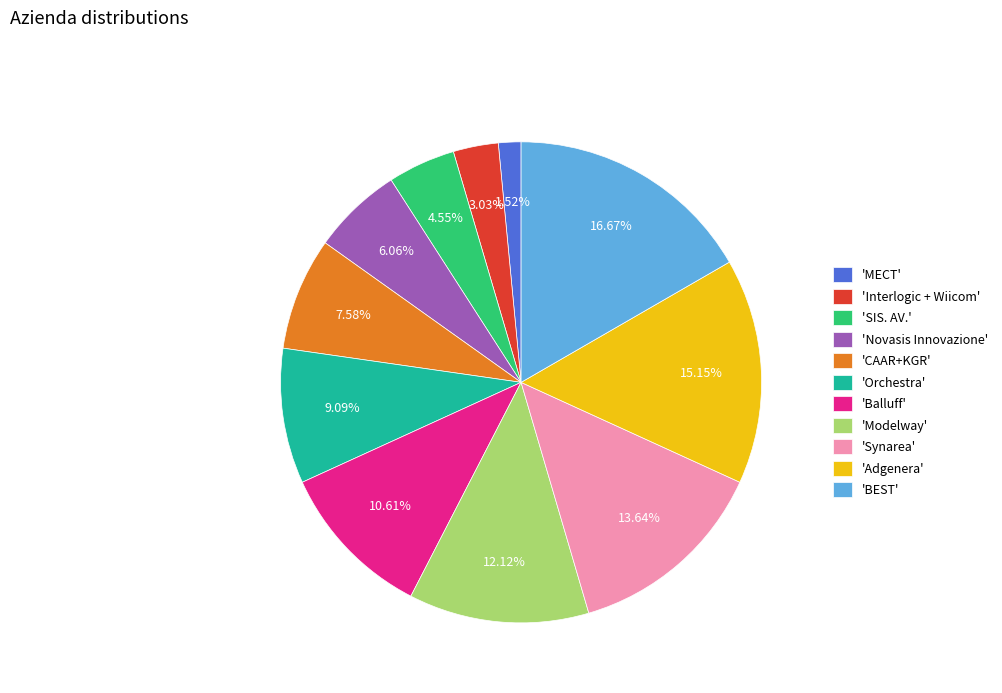

Which slice is the smallest?

'MECT'